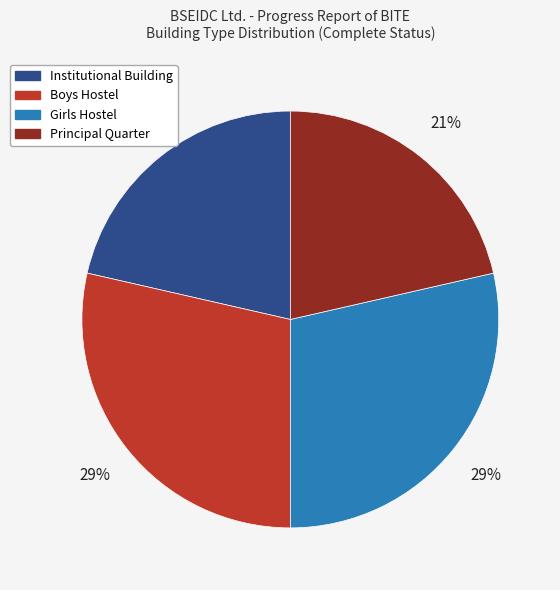

Is the sum of Boys Hostel and Girls Hostel greater than half?

Yes